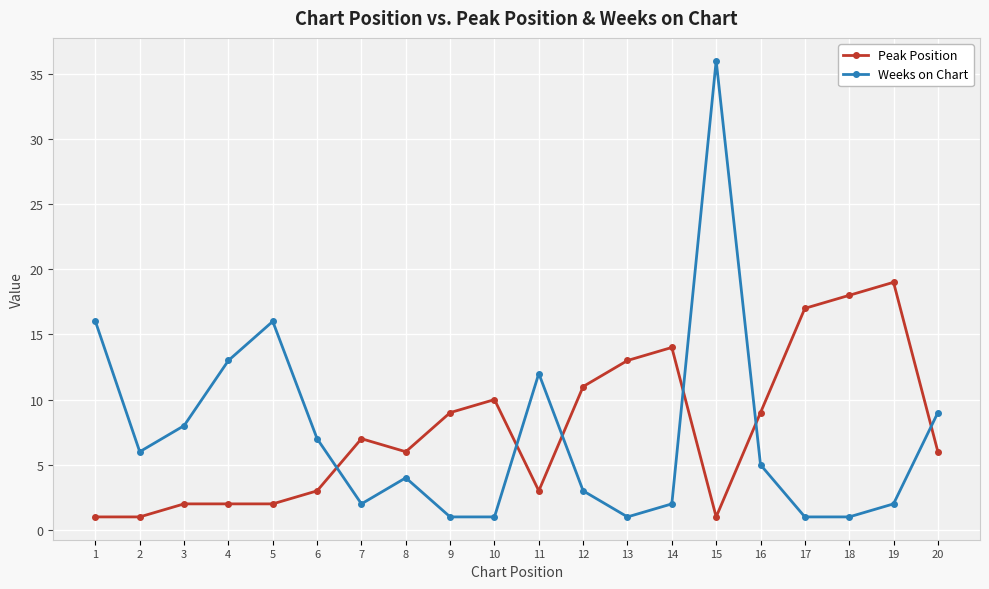

What is the total value across all series at 9?

10